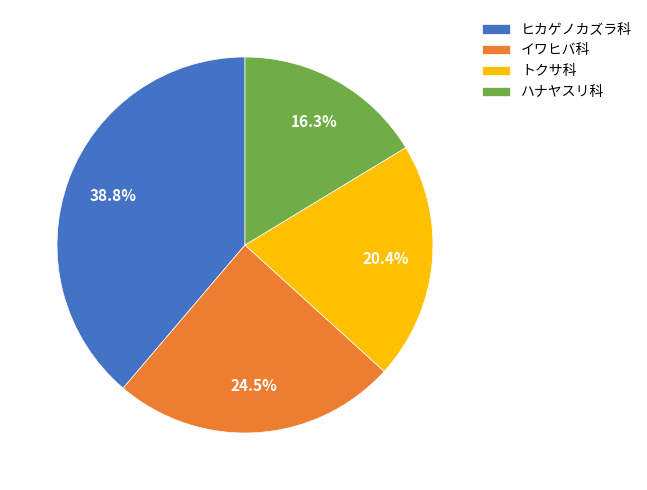

Is there any slice that represents more than half of the pie?

No